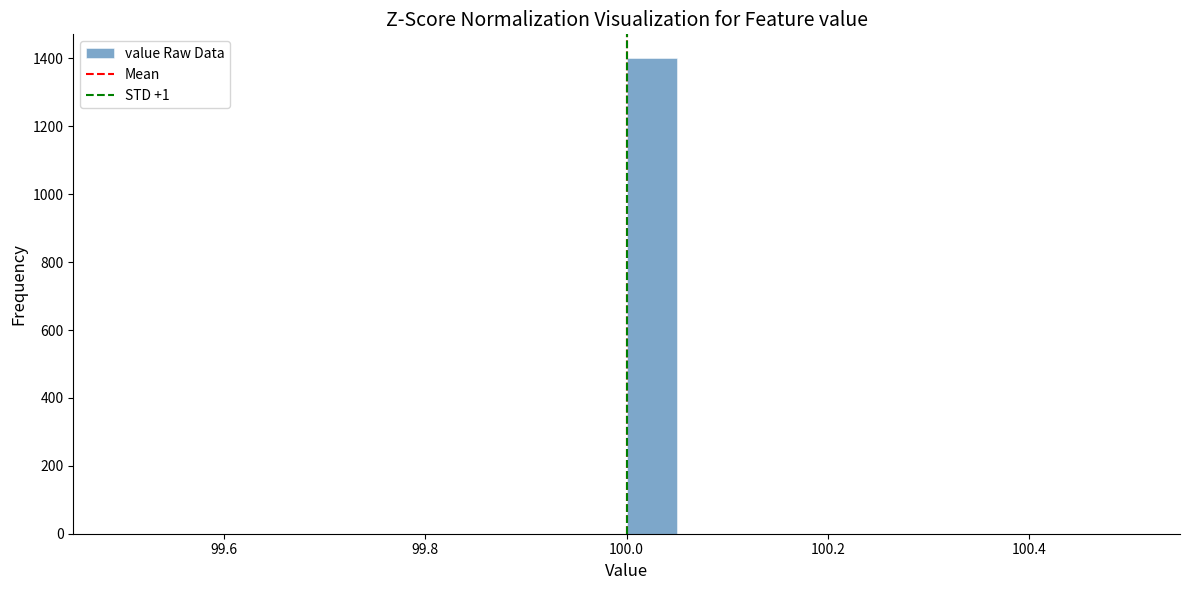

Read against the x-axis, roughly where is the centre of the tallest bar?

100.02